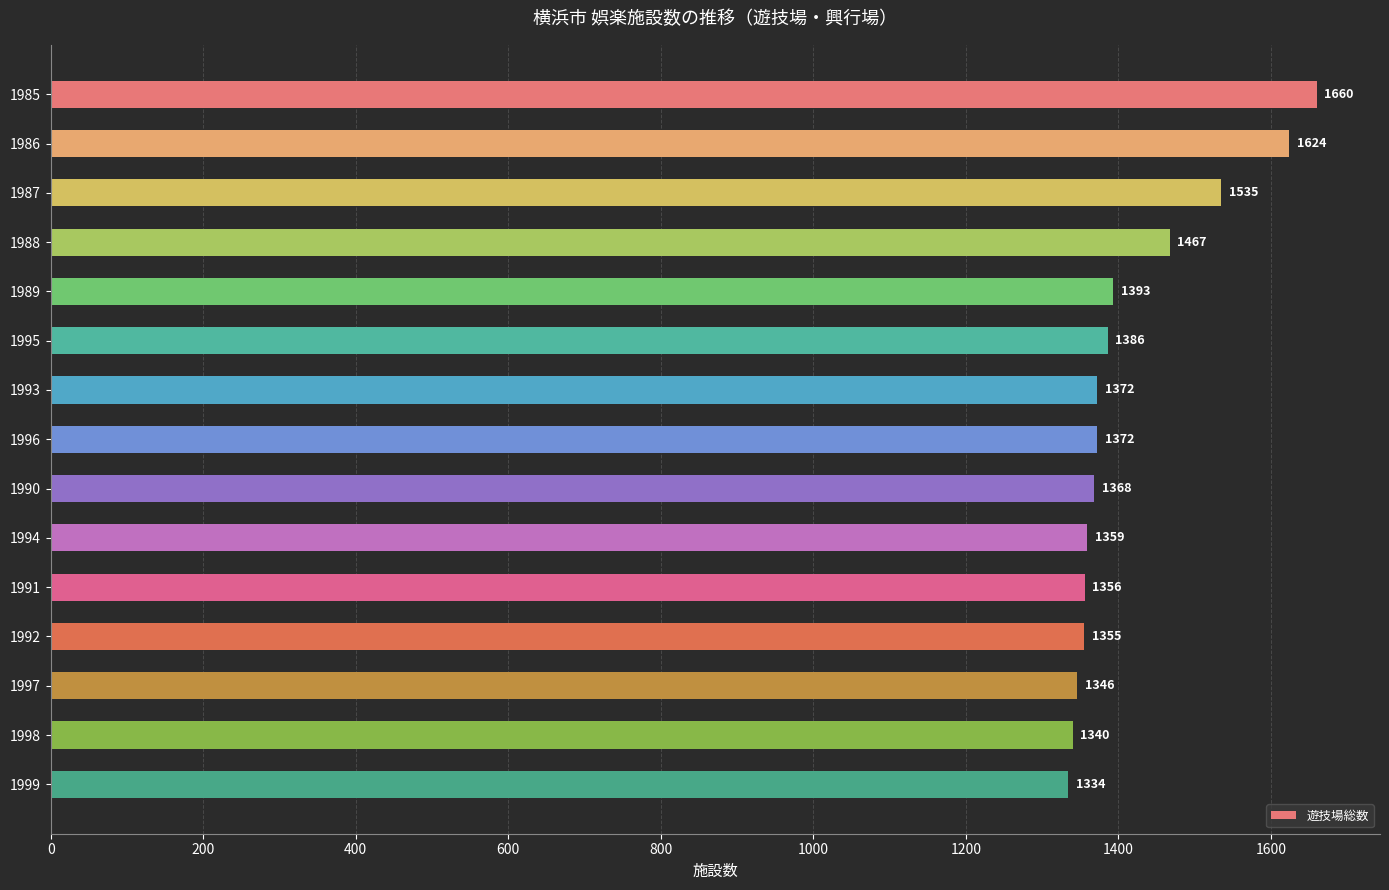

What is the ratio of the value at 1997 to the value at 1991?

1.0